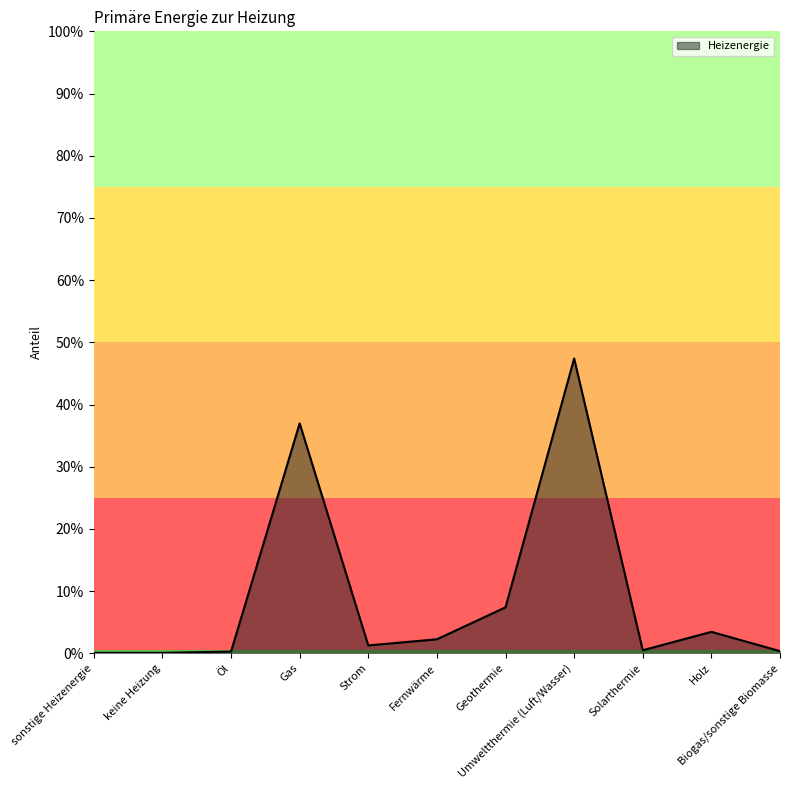

At which label is the value closest to 0?

sonstige Heizenergie